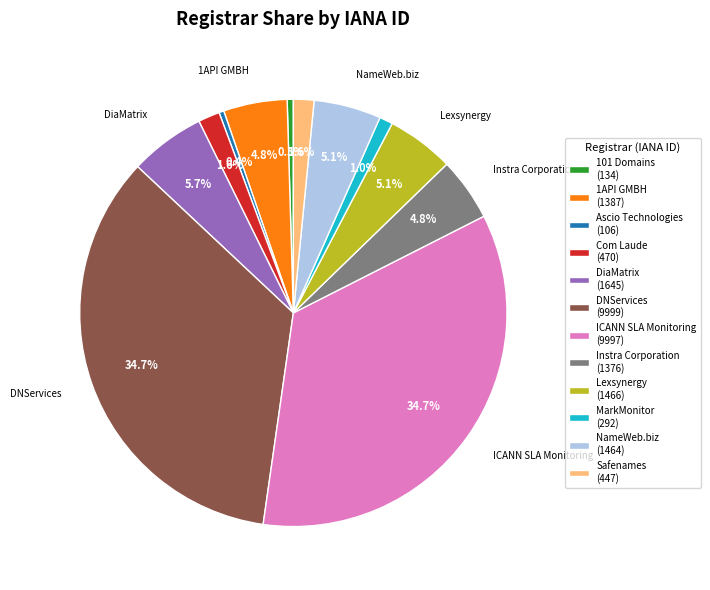

Is there a majority slice in this chart?

No